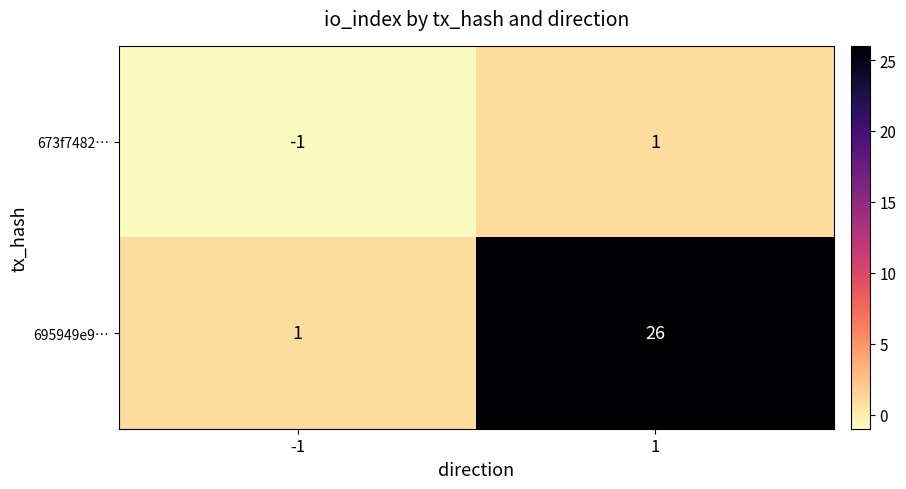

Reading left to right, transcribe all the data shown in this chart.

673f7482…: -1	1
695949e9…: 1	26